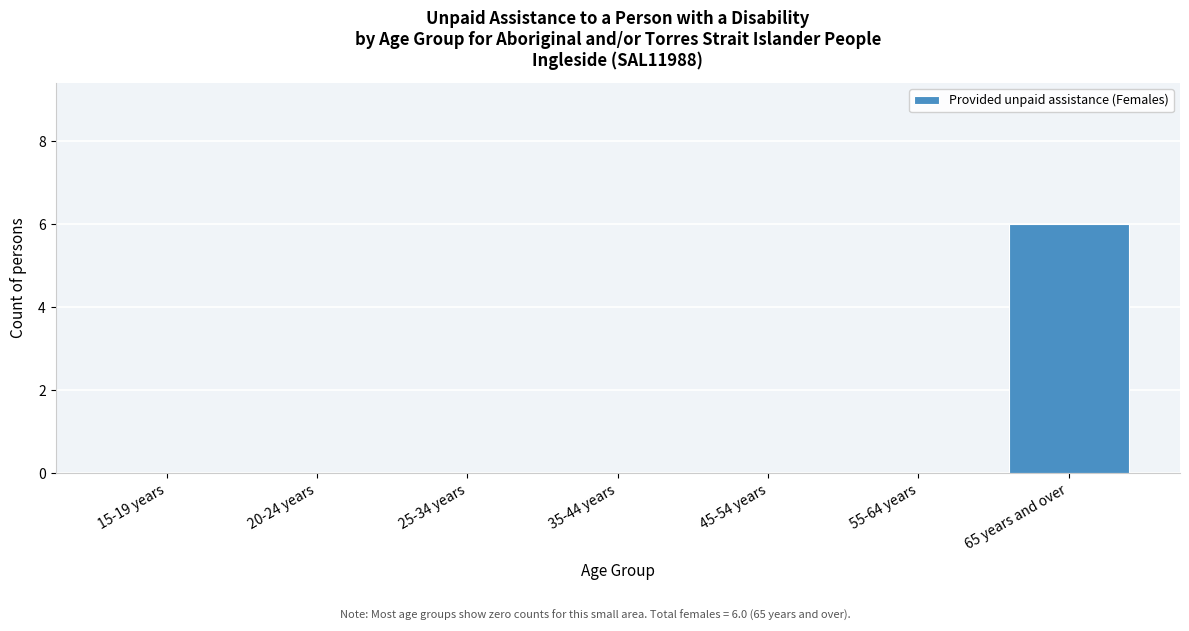

Reading left to right, list all the values displayed in this chart.

15-19 years=0	20-24 years=0	25-34 years=0	35-44 years=0	45-54 years=0	55-64 years=0	65 years and over=6